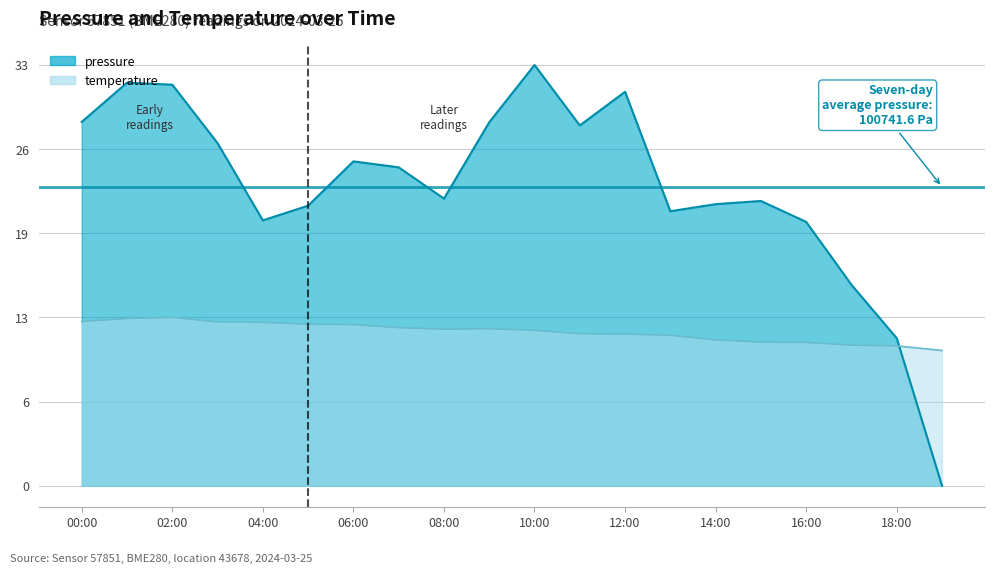

What position from the right is 14:00?

6